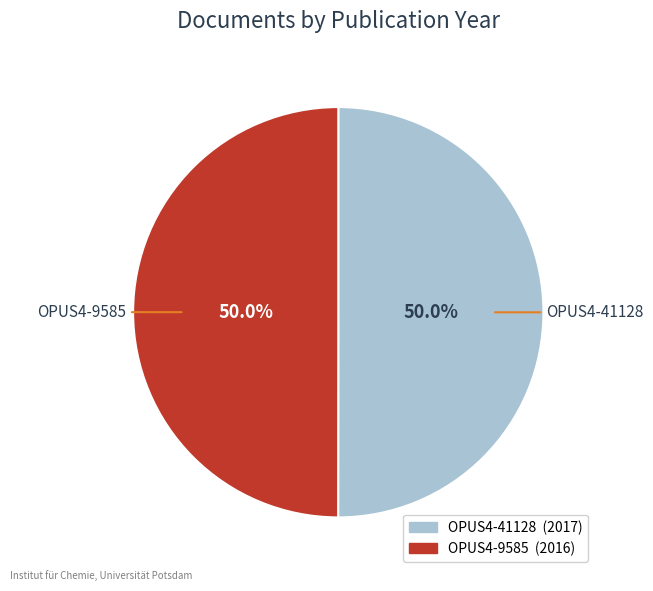

How much of the chart is everything except OPUS4-41128?

50.0%